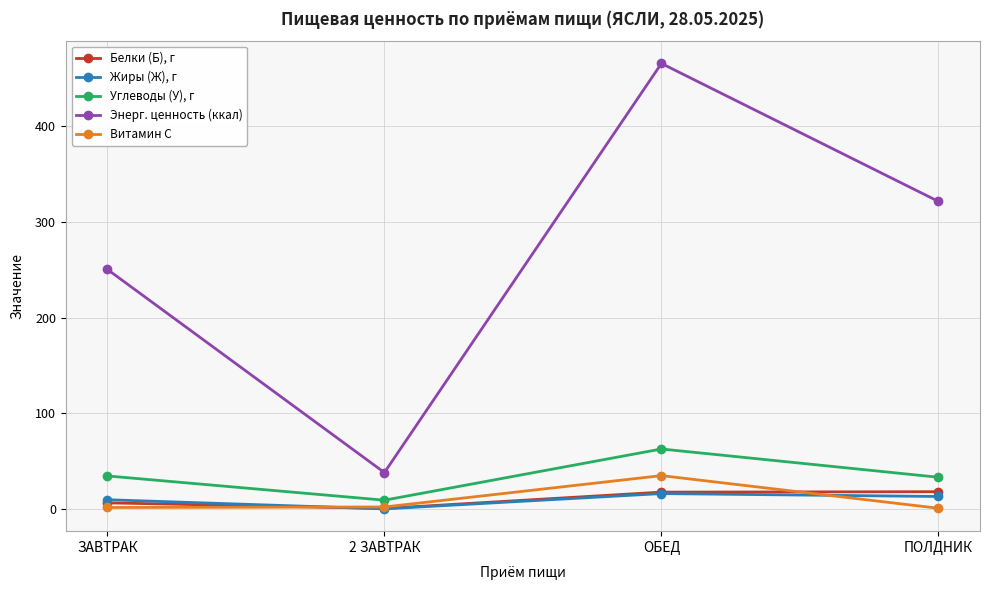

True or false: Энерг. ценность (ккал) and Витамин С intersect in this chart.

False